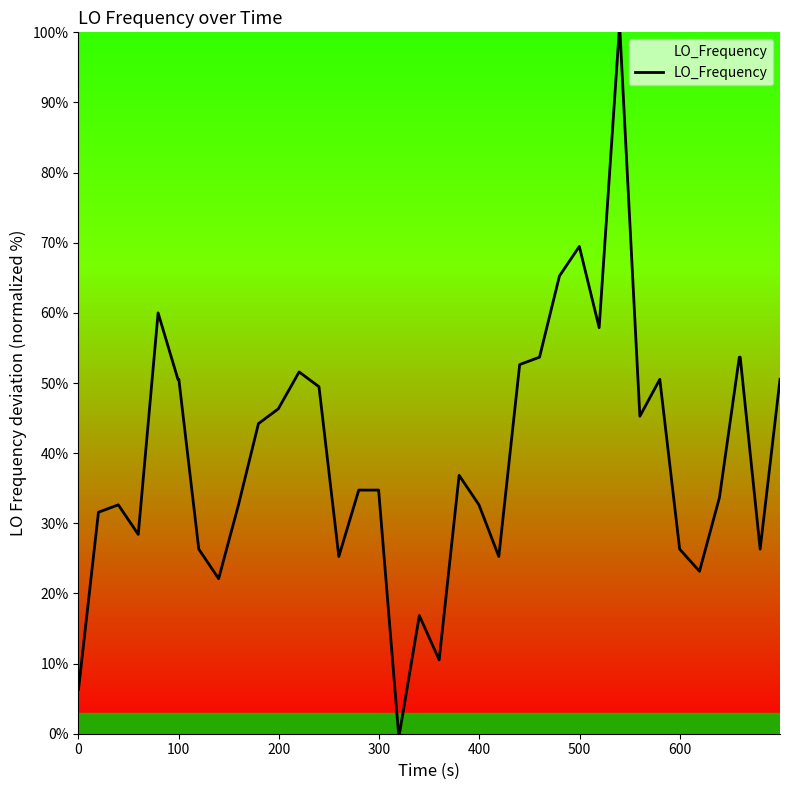

What is the greatest value displayed?

100.0